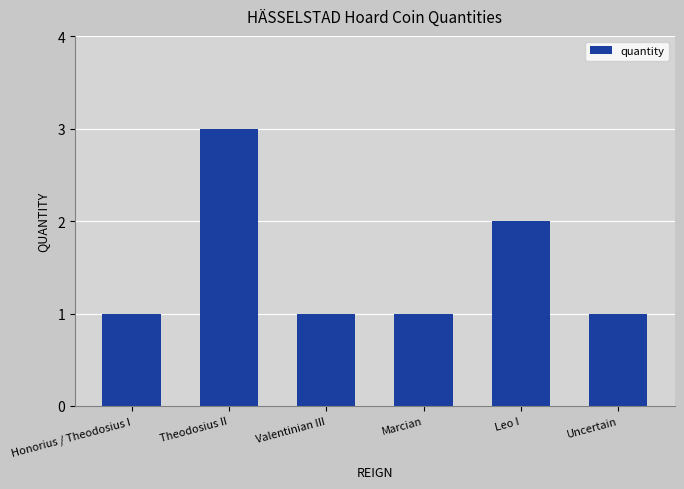

Reading right to left, extract all data points from this chart.

1	2	1	1	3	1